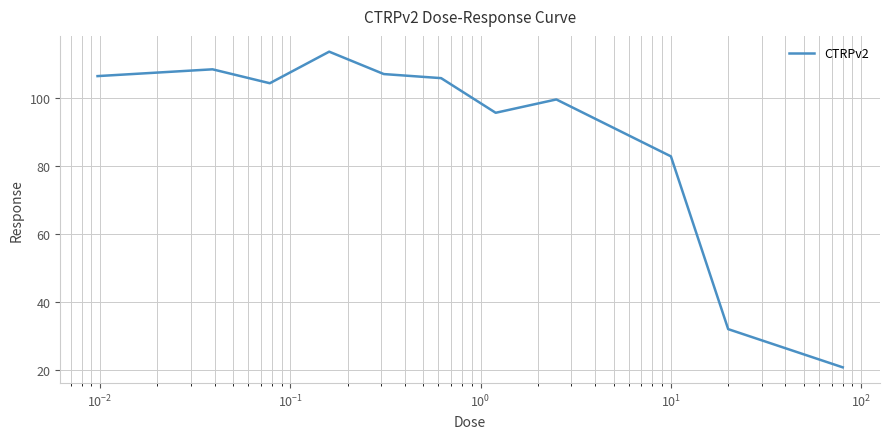

What is the difference between the maximum and minimum values?

93.0